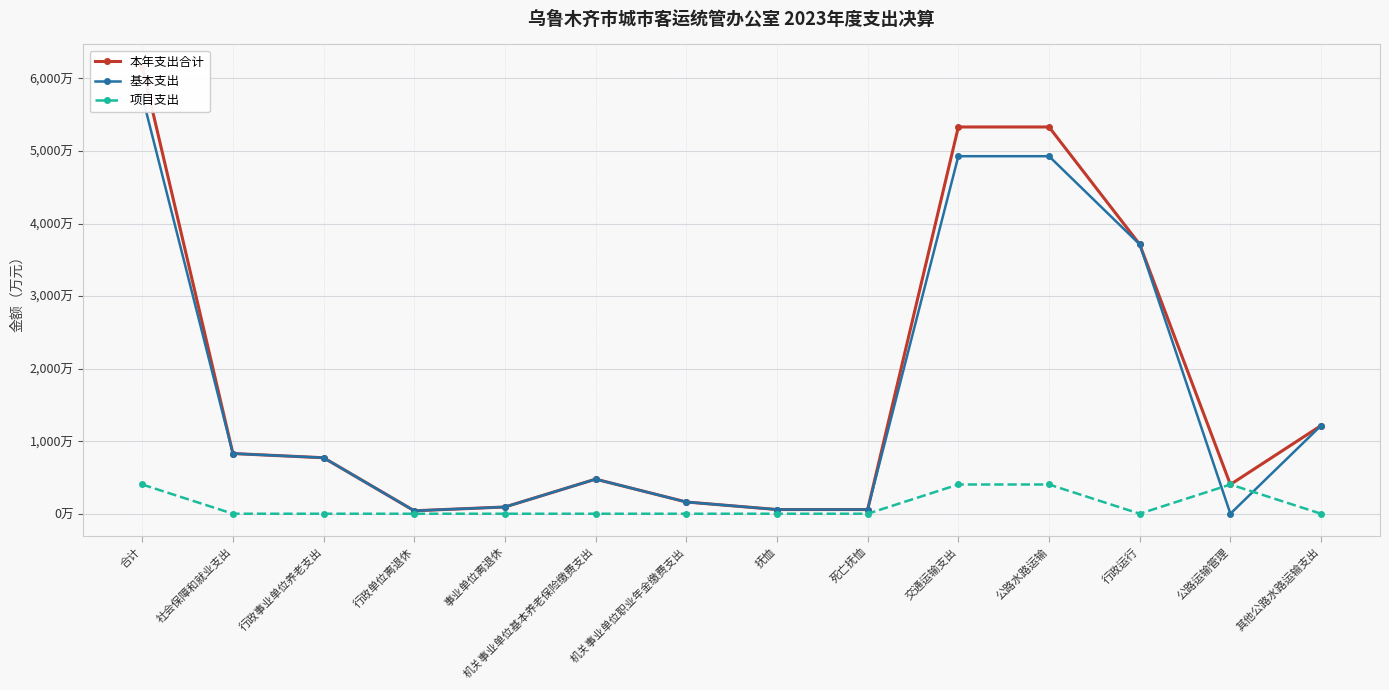

Count the number of categories in the chart.

14